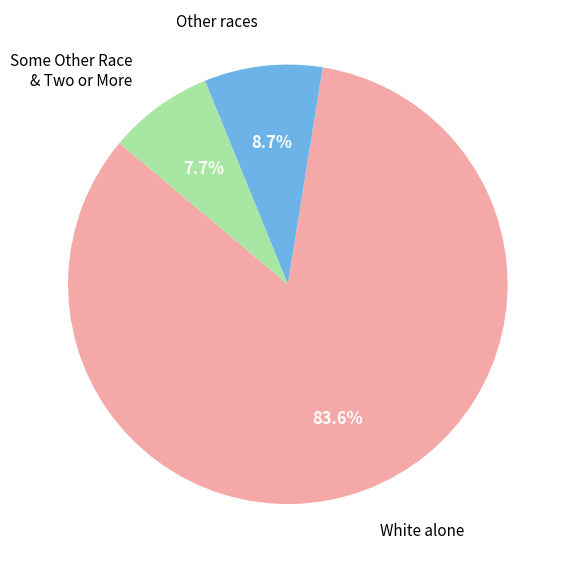

Is there a majority slice in this chart?

Yes